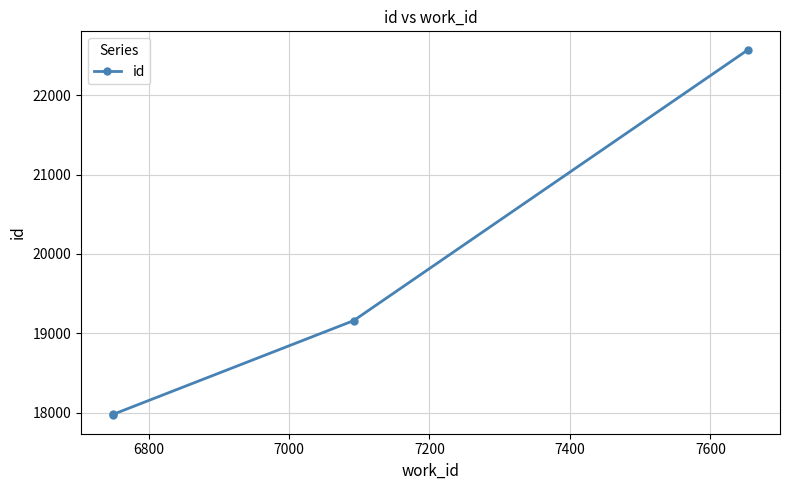

The chart shows a value of 37444 at 7200. True or false?

False